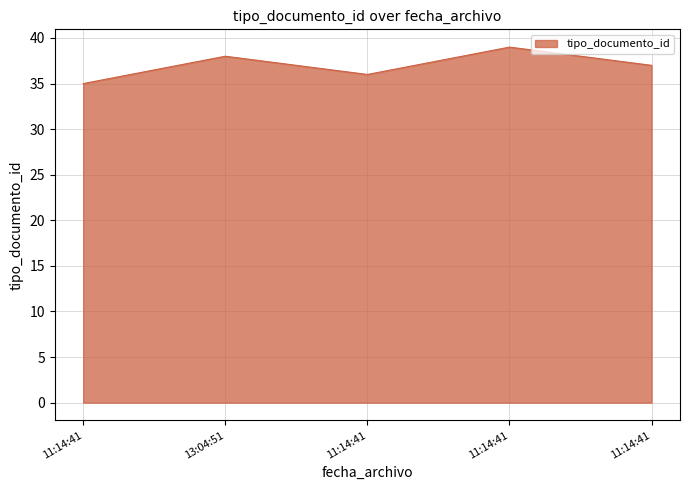

What is the difference between the maximum and minimum values?

4